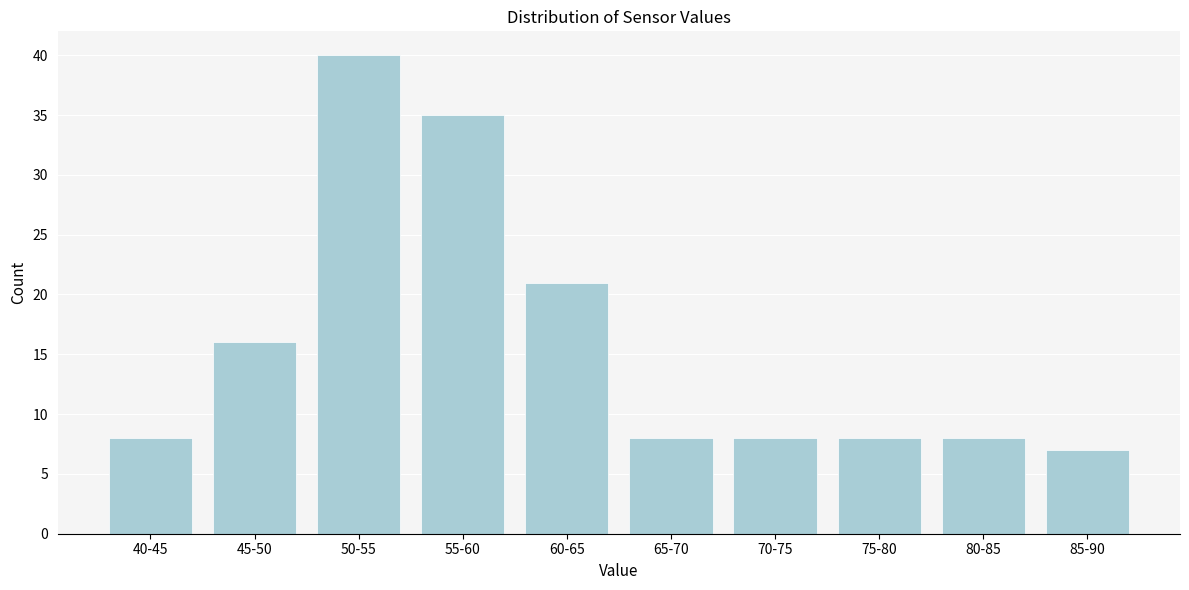

Reading left to right, extract all data points from this chart.

40-45=8	45-50=16	50-55=40	55-60=35	60-65=21	65-70=8	70-75=8	75-80=8	80-85=8	85-90=7